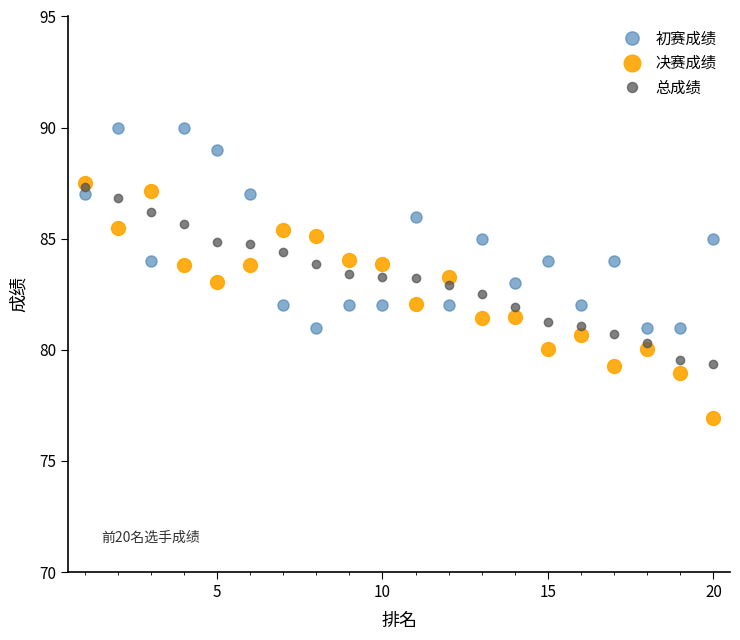

What is the highest value of the 决赛成绩 series?

87.5